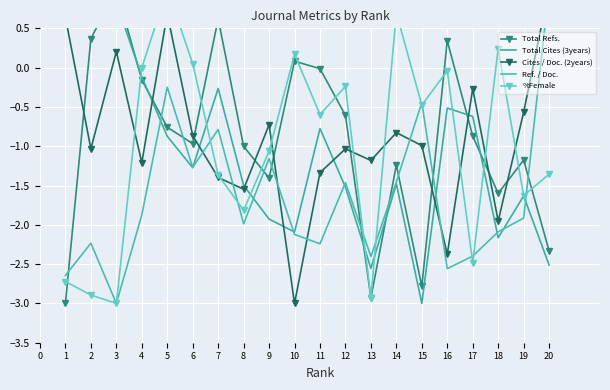

Which category has the highest value in the Total Refs. series?

3